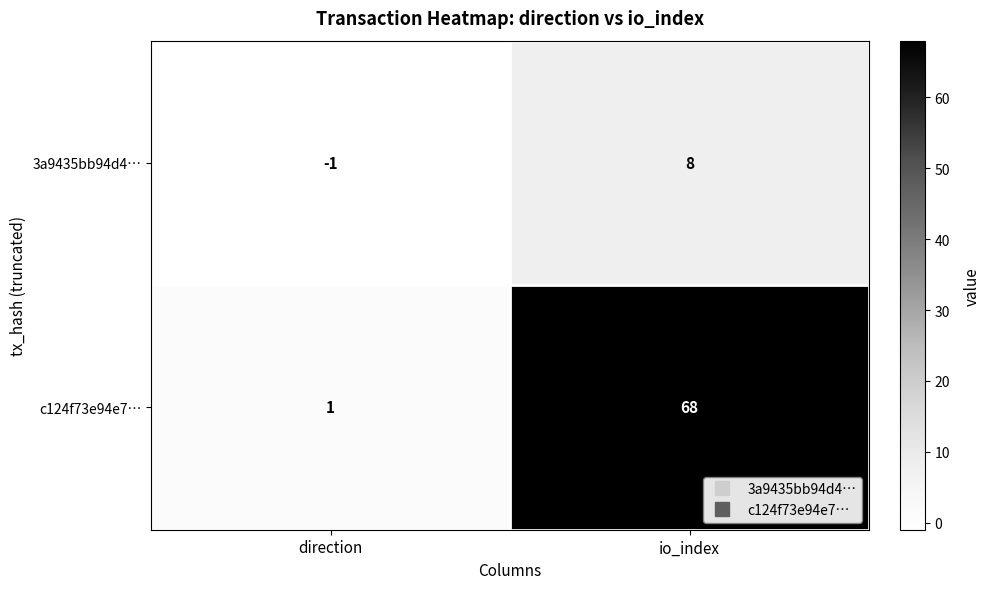

What is the sum of the c124f73e94e7… values at io_index and direction?

69